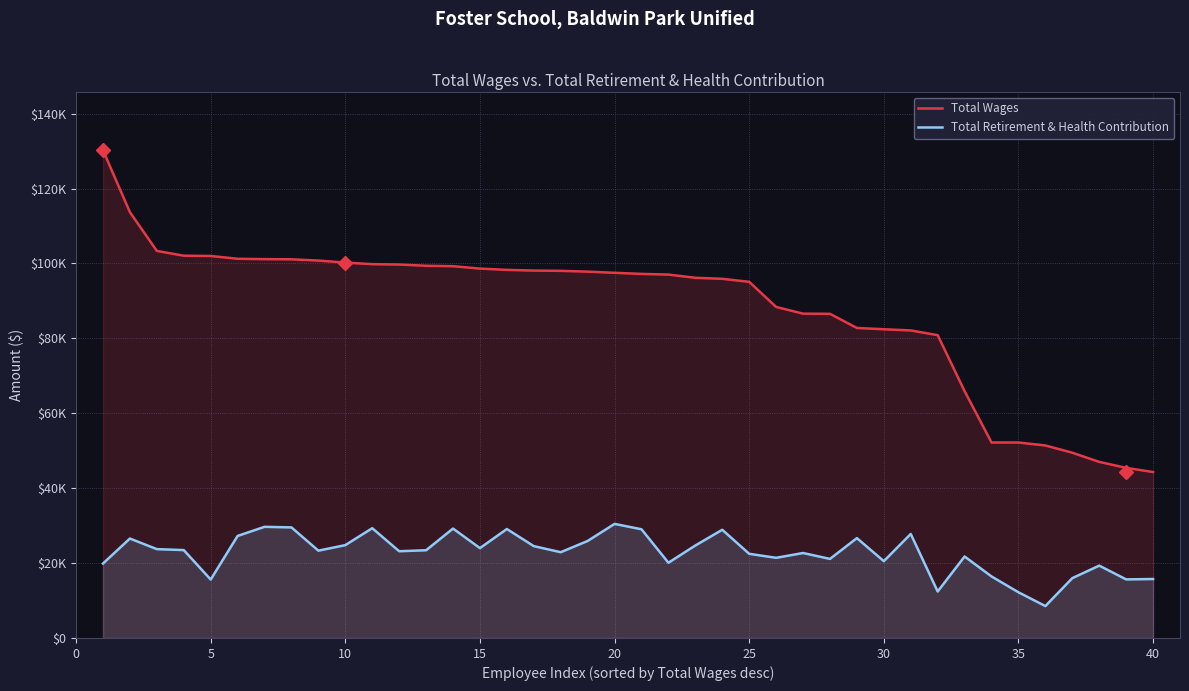

True or false: Total Wages and Total Retirement & Health Contribution cross at least once.

False